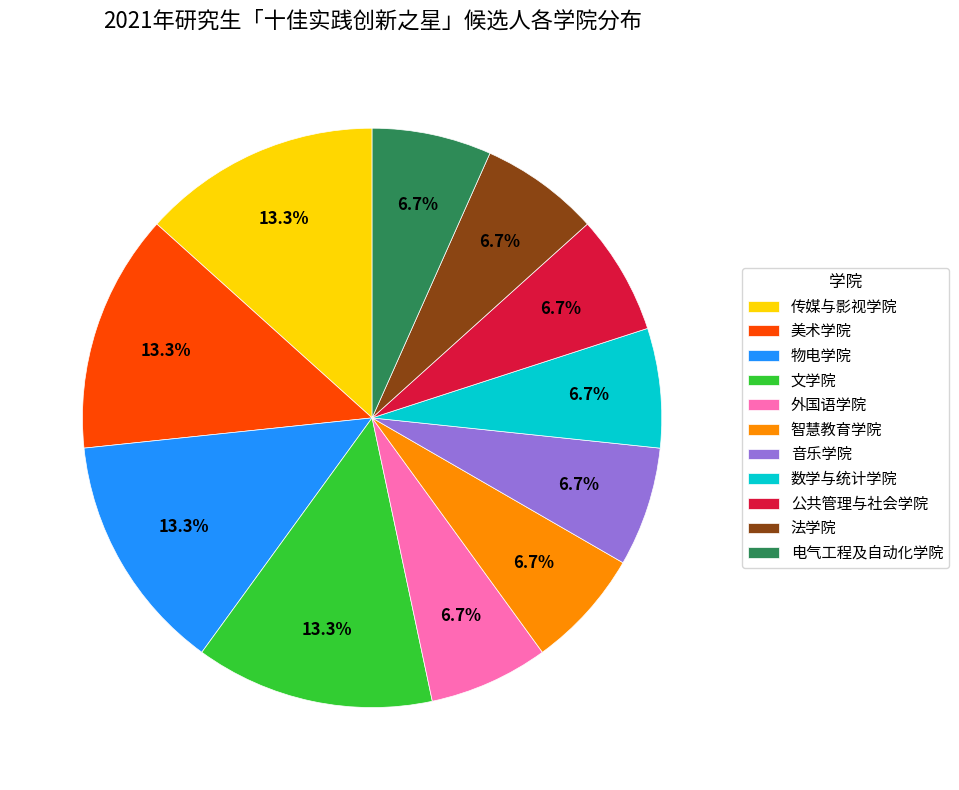

To the nearest percent, what is the average slice percentage?

9%